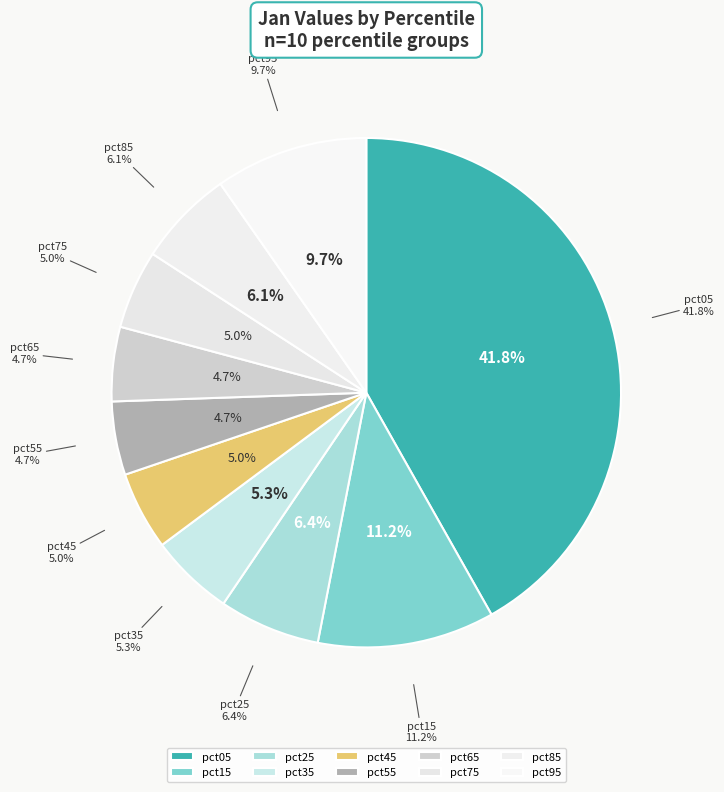

What percentage is the pct15 slice, to the nearest percent?

11%